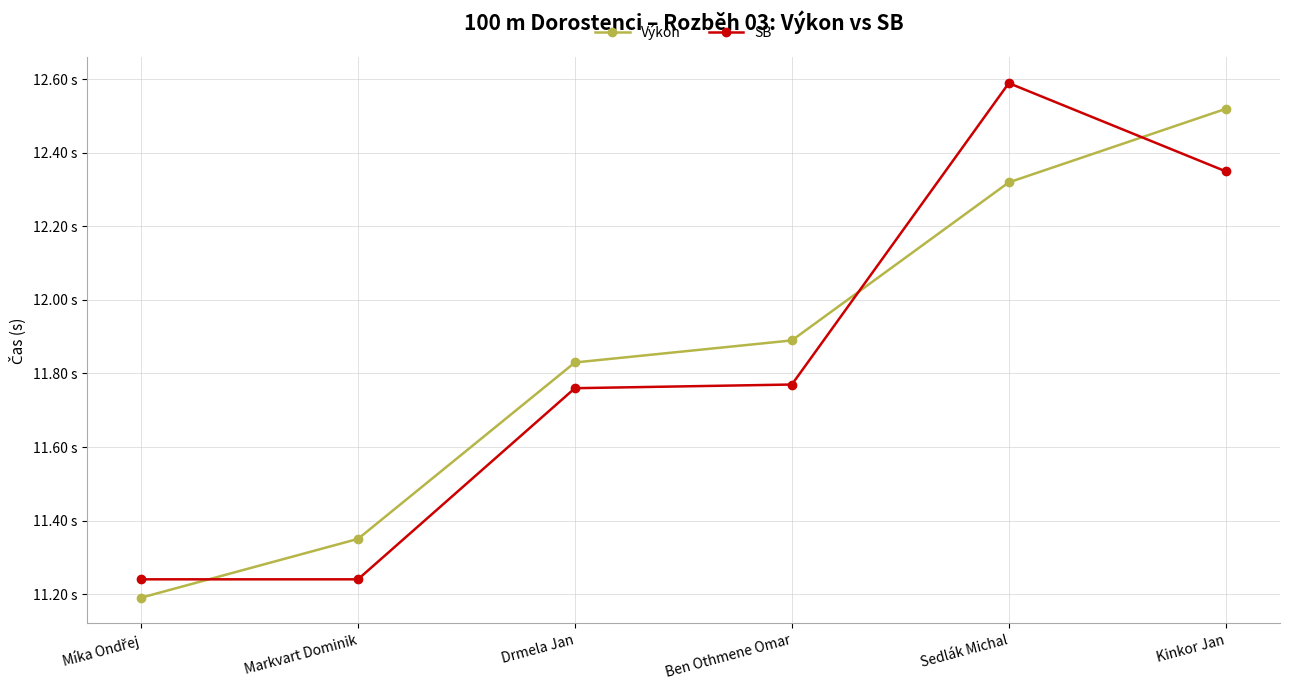

What position from the left is Míka Ondřej?

1